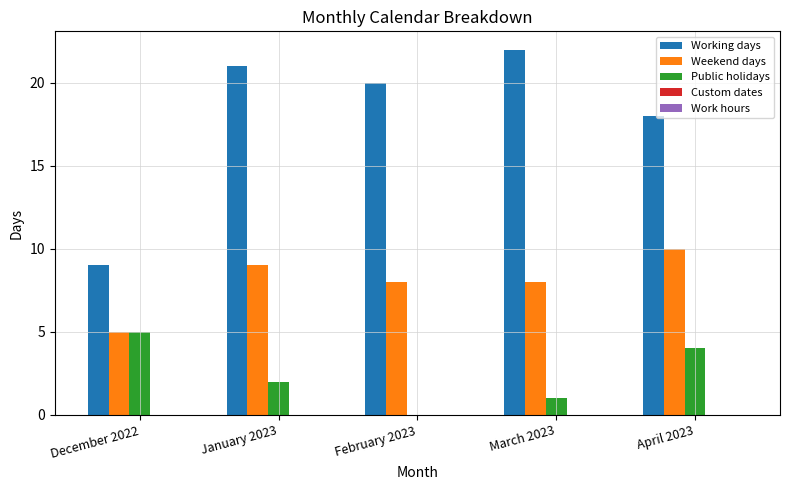

The value of Public holidays at January 2023 is 2. True or false?

True